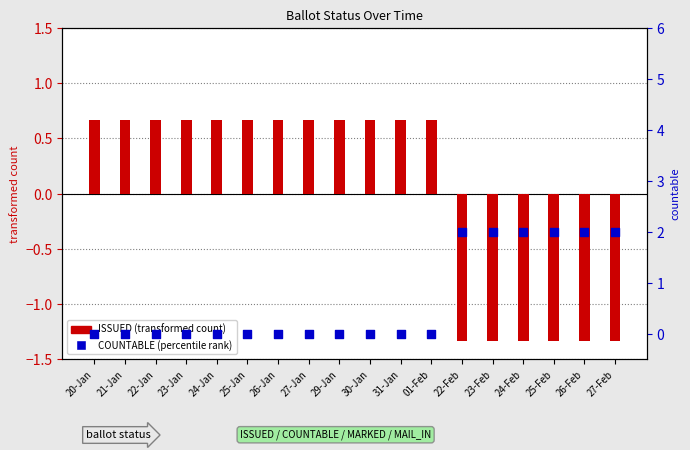

What is the total value across all series at 26-Feb?

0.7